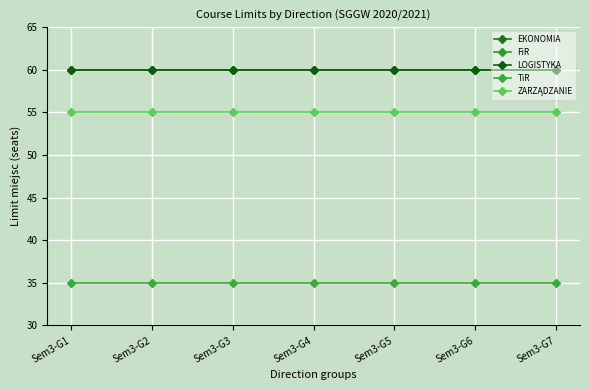

Does the chart have visible grid lines?

Yes